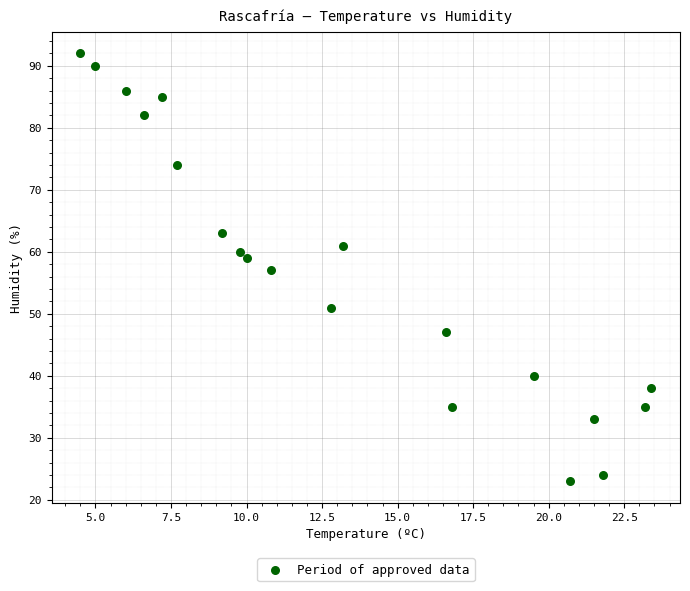

What is the range of Y values (max minus min)?

69